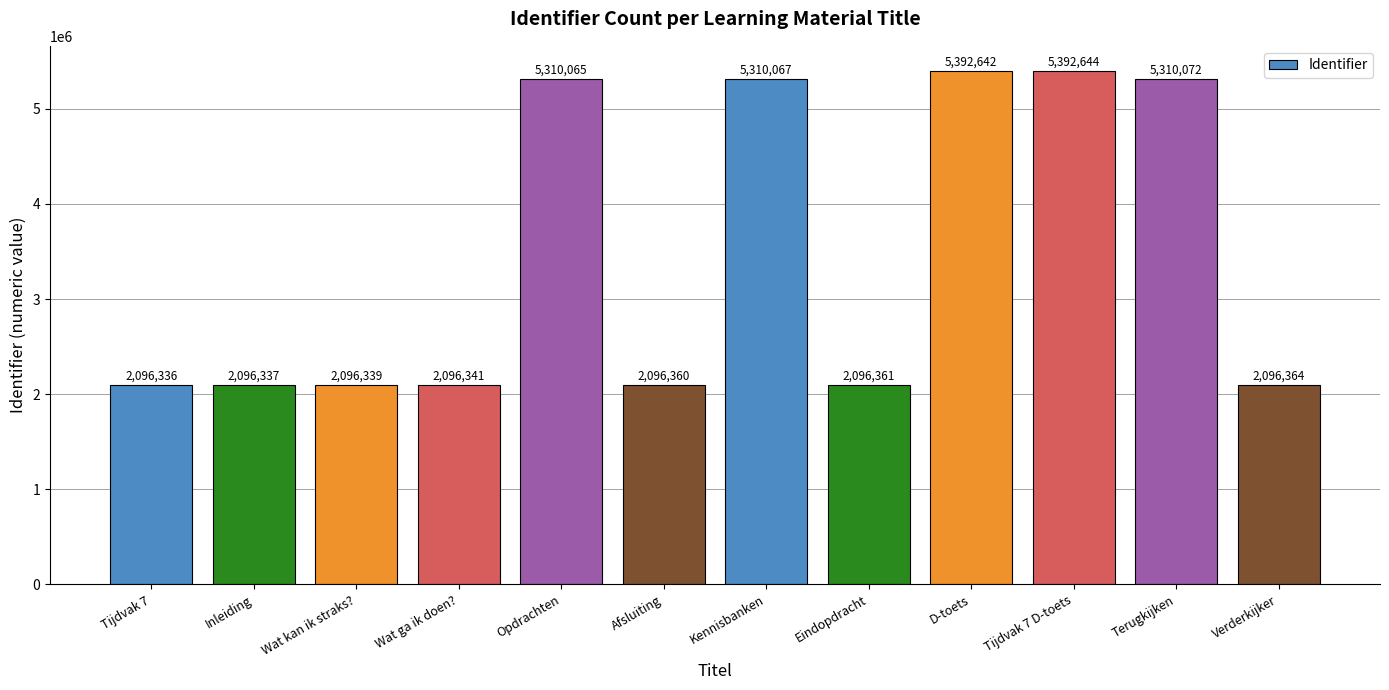

What is the label of the 7th bar from the right?

Afsluiting